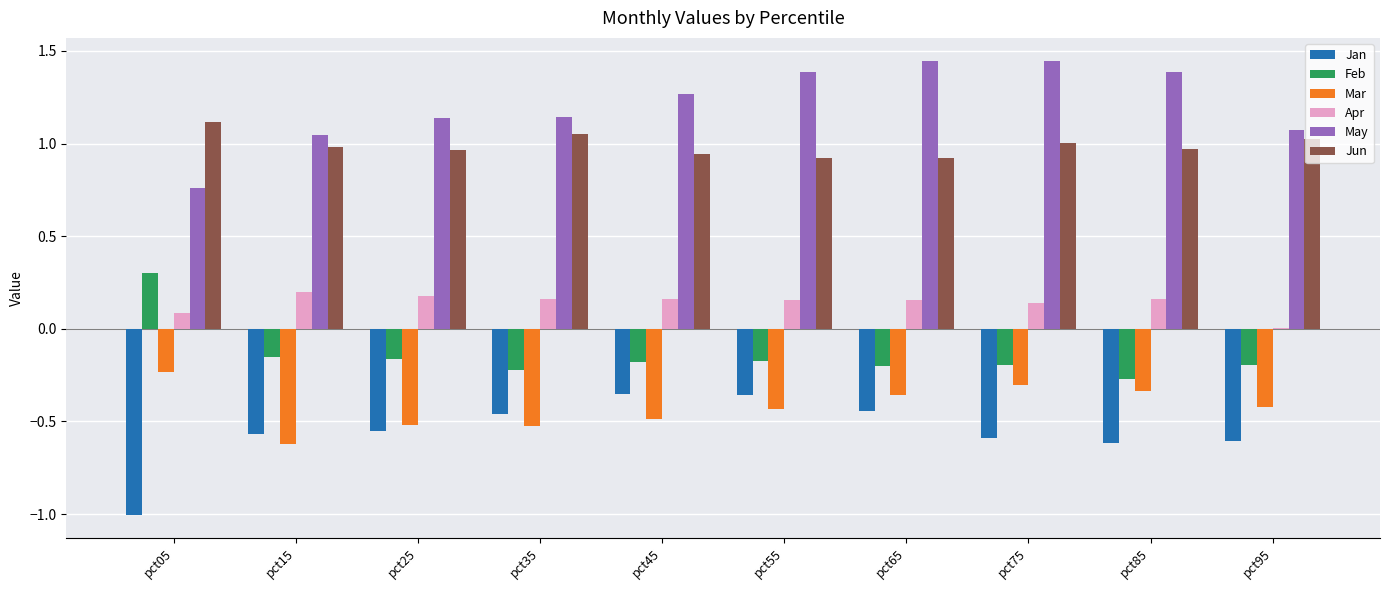

The value of Jun at pct45 is 0.6. True or false?

False